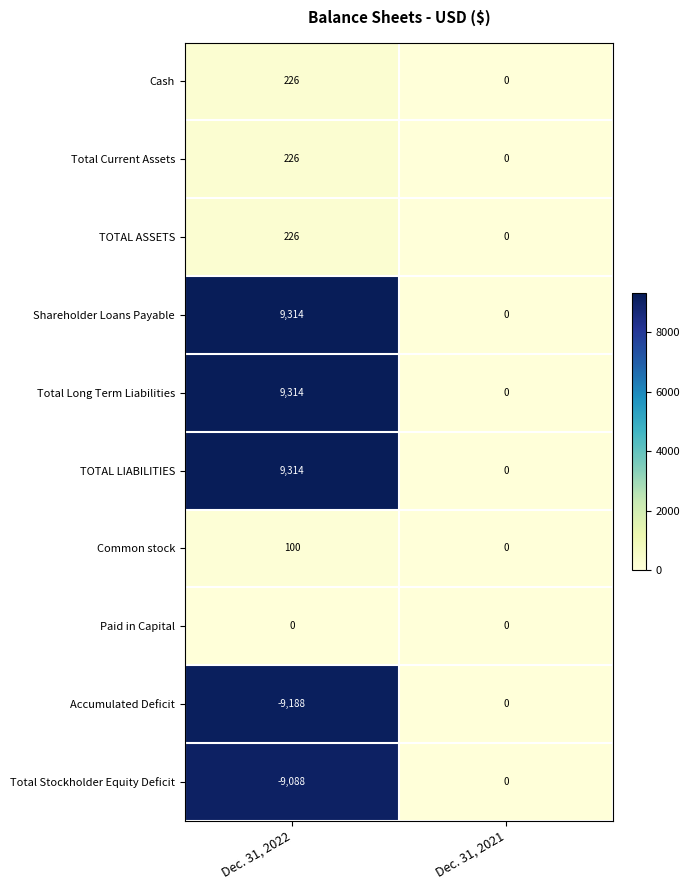

The value of Cash at Dec. 31, 2021 is 113. True or false?

False